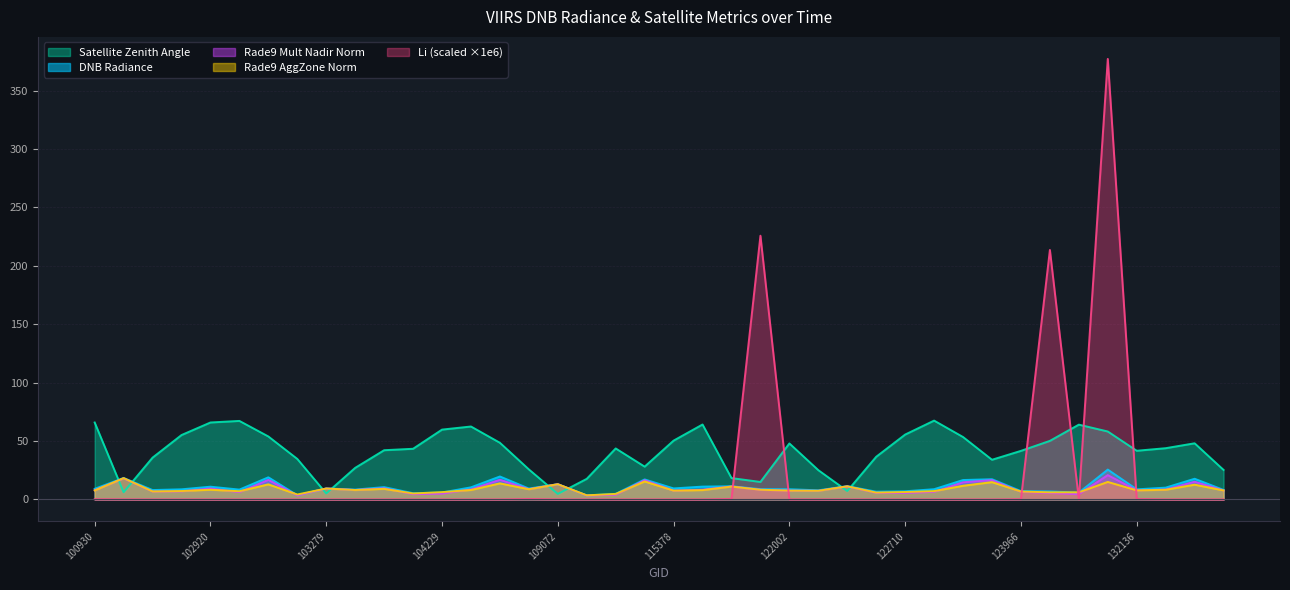

Reading left to right, extract all data points from this chart.

dnbrad: 100930=9.1	102671=18.3	102792=8.0	102912=8.6	102920=10.9	103032=8.4	103040=18.9	103160=3.6	103279=9.3	103397=8.4	103761=10.5	104112=5.3	104229=5.9	104236=10.3	104355=19.6	108015=9.3	109072=13.0	110127=3.4	110299=4.7	115265=17.1	115378=9.4	115500=10.9	115893=11.2	121308=8.8	122002=8.7	122178=7.8	122346=11.3	122525=6.6	122710=6.9	122884=8.7	122895=16.6	123073=17.3	123966=7.1	131768=6.8	131947=5.8	131961=25.5	132136=8.6	132669=10.1	133040=17.7	133223=8.1
satz: 100930=65.8	102671=6.1	102792=35.8	102912=55.1	102920=65.9	103032=67.2	103040=53.9	103160=34.6	103279=5.1	103397=27.0	103761=42.1	104112=43.3	104229=59.8	104236=62.4	104355=48.5	108015=25.7	109072=4.7	110127=17.6	110299=43.6	115265=28.0	115378=50.3	115500=64.1	115893=18.2	121308=14.9	122002=47.9	122178=25.0	122346=7.2	122525=36.5	122710=55.5	122884=67.5	122895=53.4	123073=33.9	123966=41.6	131768=50.1	131947=64.0	131961=58.1	132136=41.6	132669=43.8	133040=48.0	133223=25.2
rade9_aggzone_norm: 100930=7.7	102671=18.2	102792=6.8	102912=7.1	102920=8.3	103032=7.0	103040=12.9	103160=4.2	103279=9.3	103397=8.0	103761=9.0	104112=5.1	104229=6.2	104236=8.0	104355=13.7	108015=8.7	109072=13.0	110127=3.5	110299=4.7	115265=15.4	115378=7.5	115500=8.0	115893=11.0	121308=8.3	122002=7.5	122178=7.4	122346=11.2	122525=5.8	122710=6.3	122884=7.1	122895=11.7	123073=14.8	123966=6.7	131768=6.0	131947=6.1	131961=14.9	132136=7.7	132669=8.2	133040=12.6	133223=7.7
rade9_mult_nadir_norm: 100930=7.8	102671=18.0	102792=6.8	102912=6.9	102920=9.4	103032=6.2	103040=16.7	103160=3.4	103279=9.3	103397=8.1	103761=9.5	104112=4.4	104229=4.9	104236=8.6	104355=16.8	108015=8.8	109072=13.0	110127=3.3	110299=4.0	115265=16.4	115378=7.5	115500=8.4	115893=11.1	121308=8.2	122002=7.5	122178=7.3	122346=11.1	122525=5.6	122710=5.5	122884=6.4	122895=14.7	123073=16.5	123966=6.4	131768=5.4	131947=4.4	131961=20.8	132136=7.8	132669=8.4	133040=15.1	133223=7.7
li: 100930=0.2	102671=0.1	102792=0.0	102912=0.0	102920=0.0	103032=0.0	103040=0.0	103160=0.0	103279=0.0	103397=0.0	103761=0.0	104112=0.0	104229=0.0	104236=0.0	104355=0.0	108015=0.3	109072=0.0	110127=0.0	110299=0.0	115265=0.0	115378=0.0	115500=0.0	115893=0.4	121308=225.8	122002=0.0	122178=0.0	122346=0.0	122525=0.0	122710=0.0	122884=0.0	122895=0.0	123073=0.0	123966=0.2	131768=213.6	131947=0.0	131961=377.2	132136=0.3	132669=0.0	133040=0.0	133223=0.0